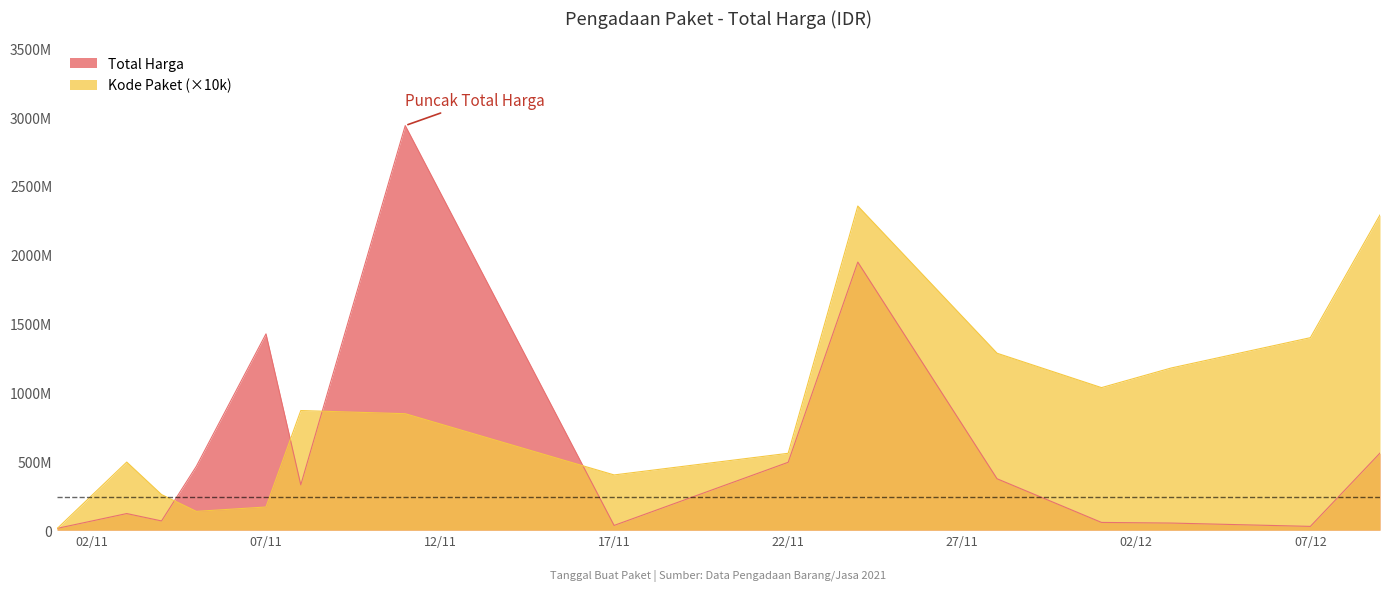

At which label does Total Harga reach its peak?

2021-11-11